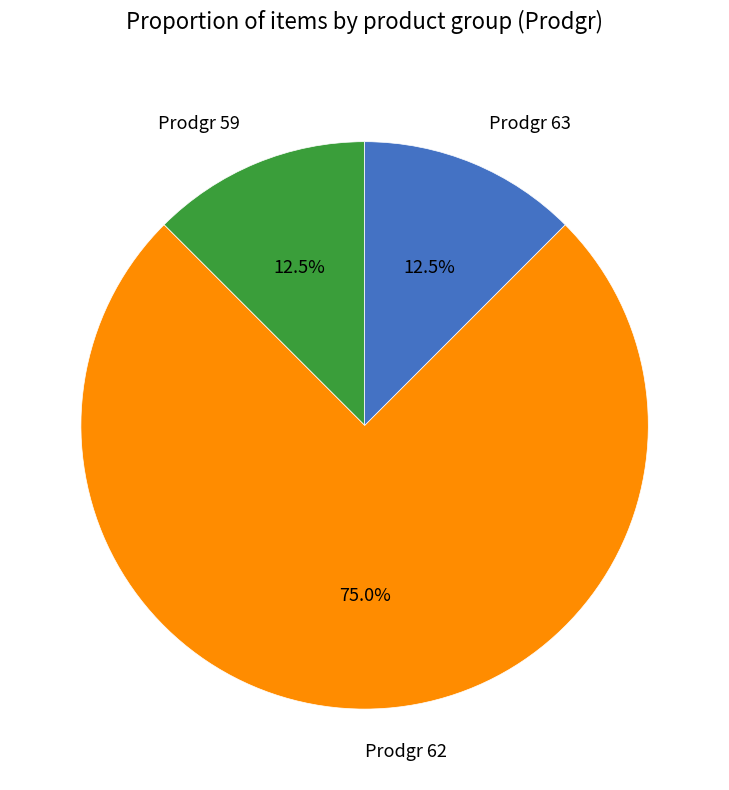

Does any single category account for the majority?

Yes